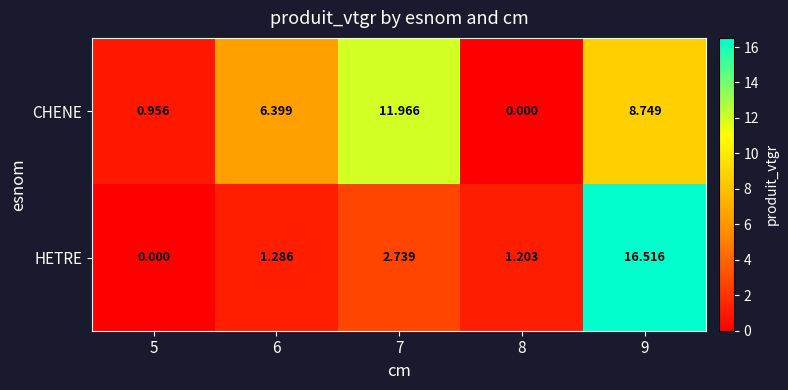

Which series has the largest total across all categories?

CHENE